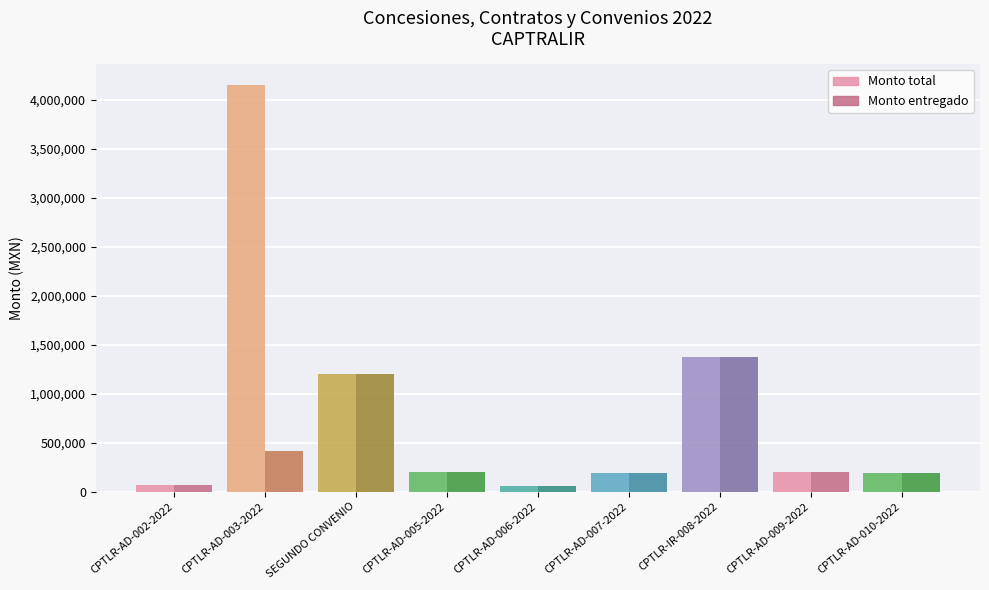

At which label is Monto entregado closest to 718695?

CPTLR-AD-003-2022